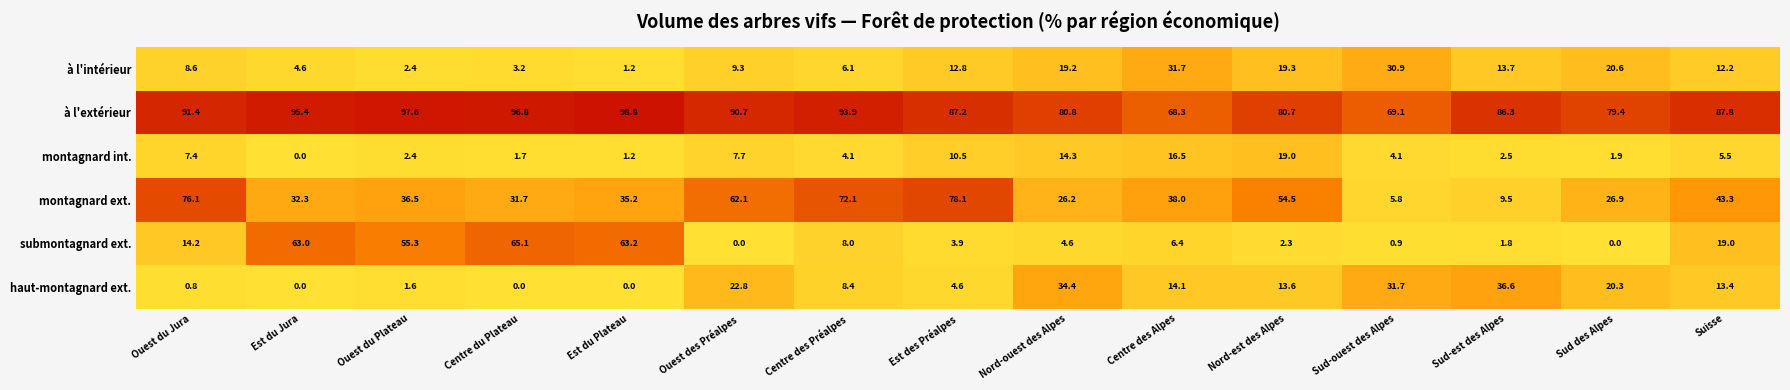

Between Ouest du Plateau and Nord-ouest des Alpes, which series saw the biggest shift?

submontagnard ext.